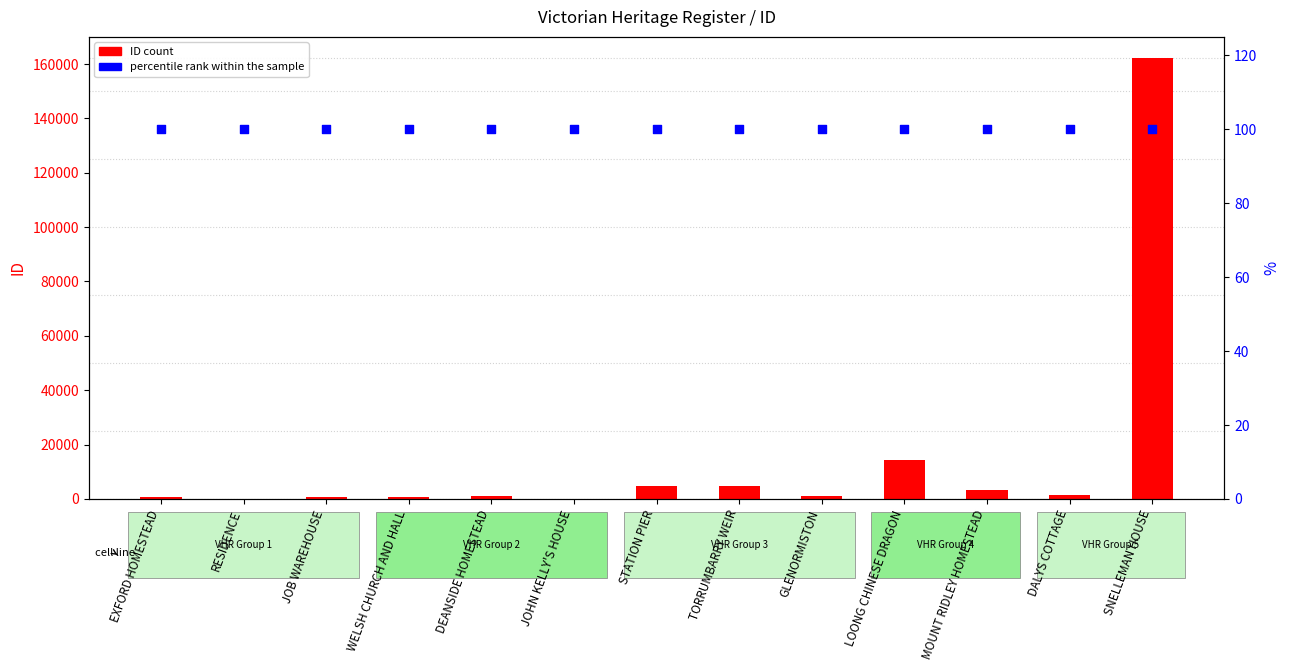

Which series contains the highest Y value?

ID